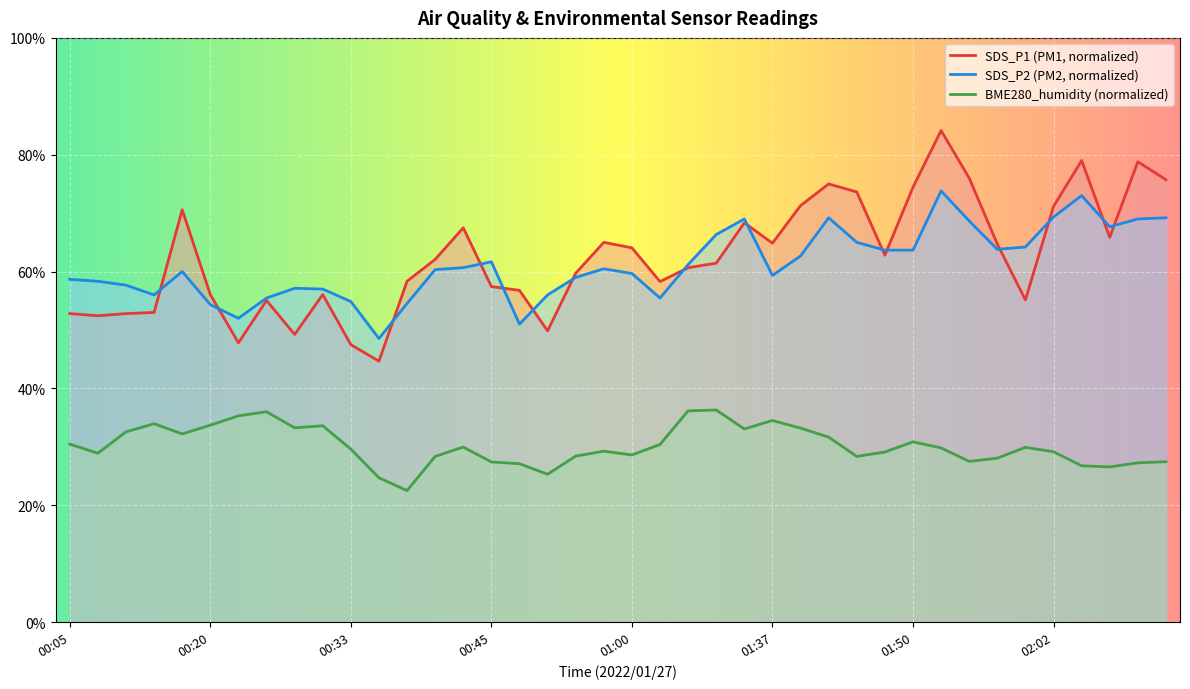

What is the difference between the maximum and second lowest values in the SDS_P2 series?

22.8